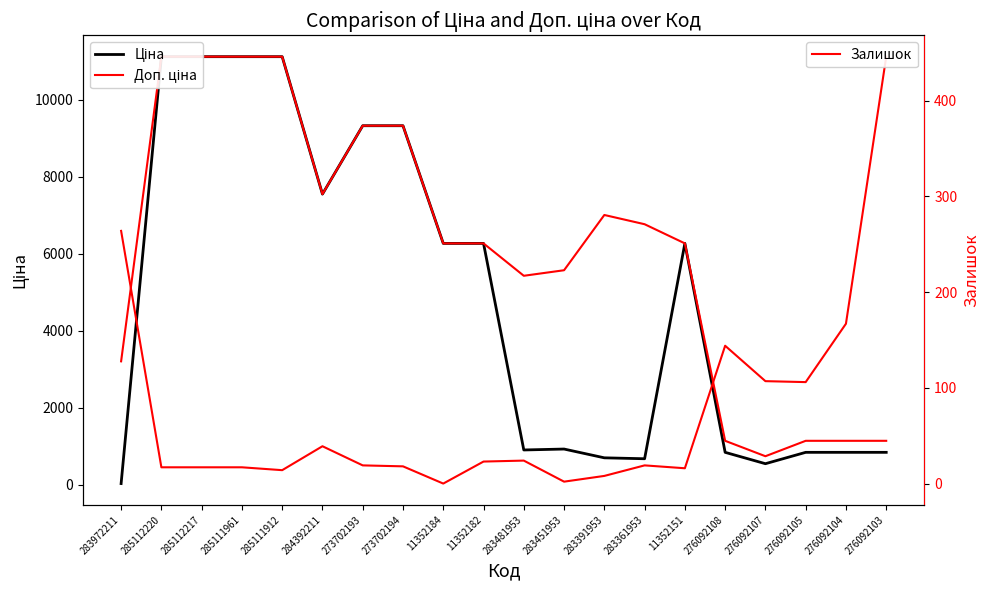

At which label does Ціна first exceed 6266?

285112220